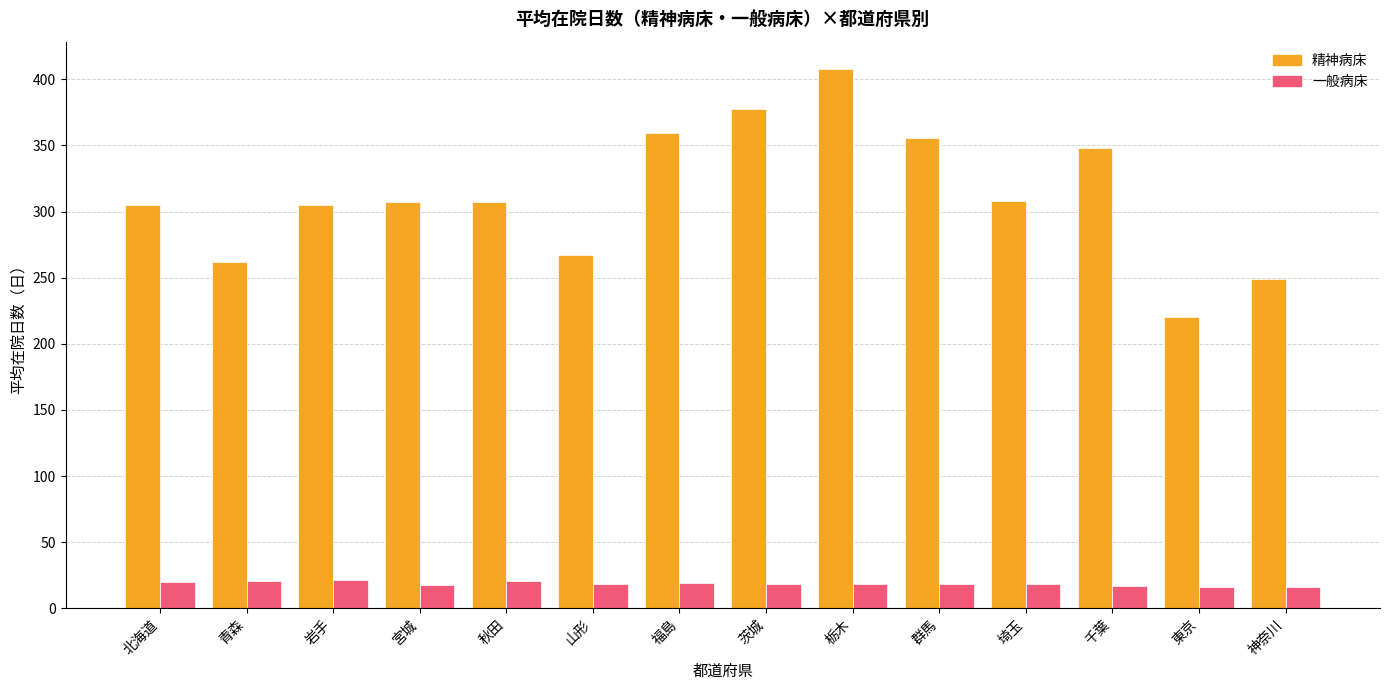

What is the label of the 1st bar from the left?

北海道